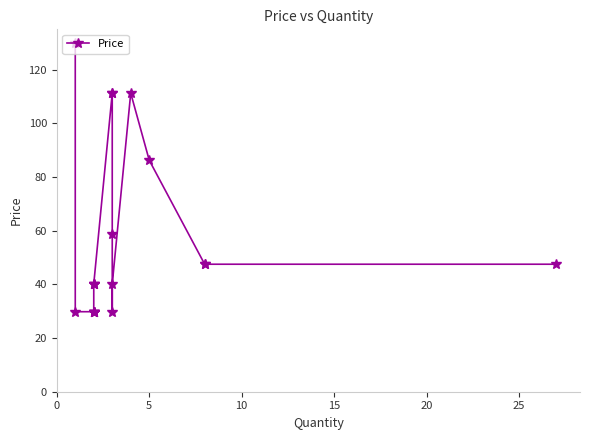

What is the average value?

56.0